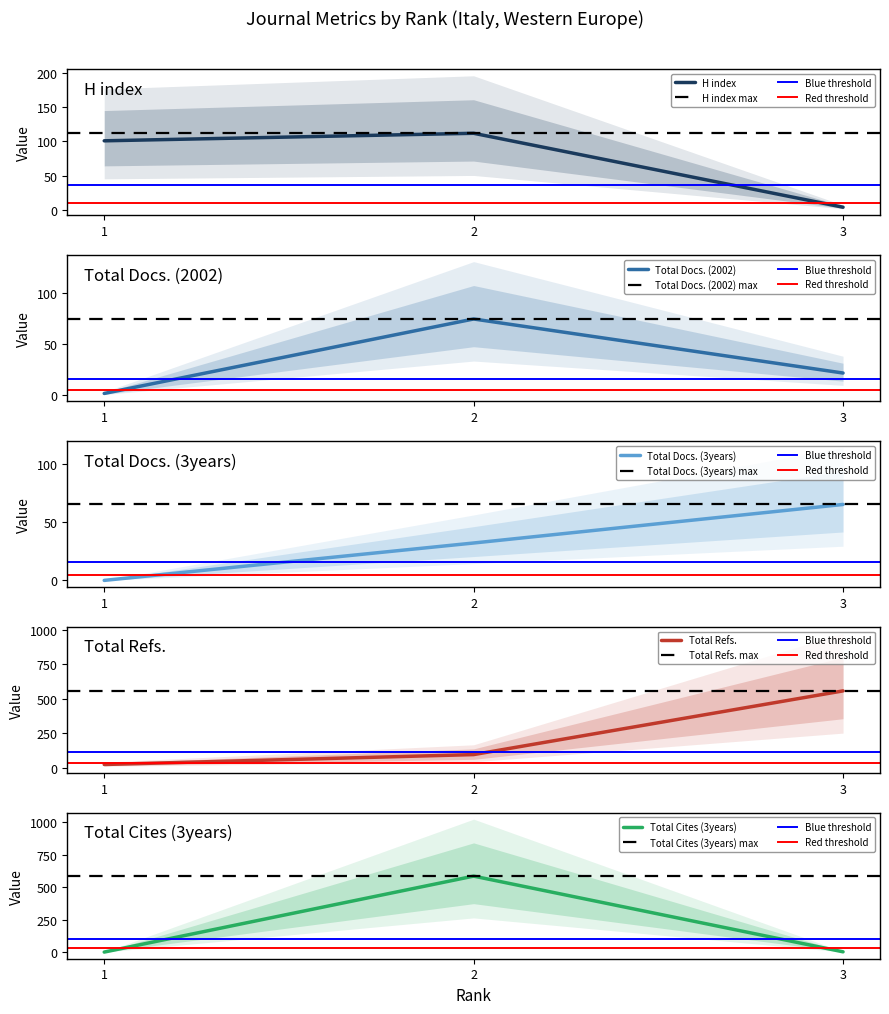

How many Total Refs. values are between 23 and 558?

3